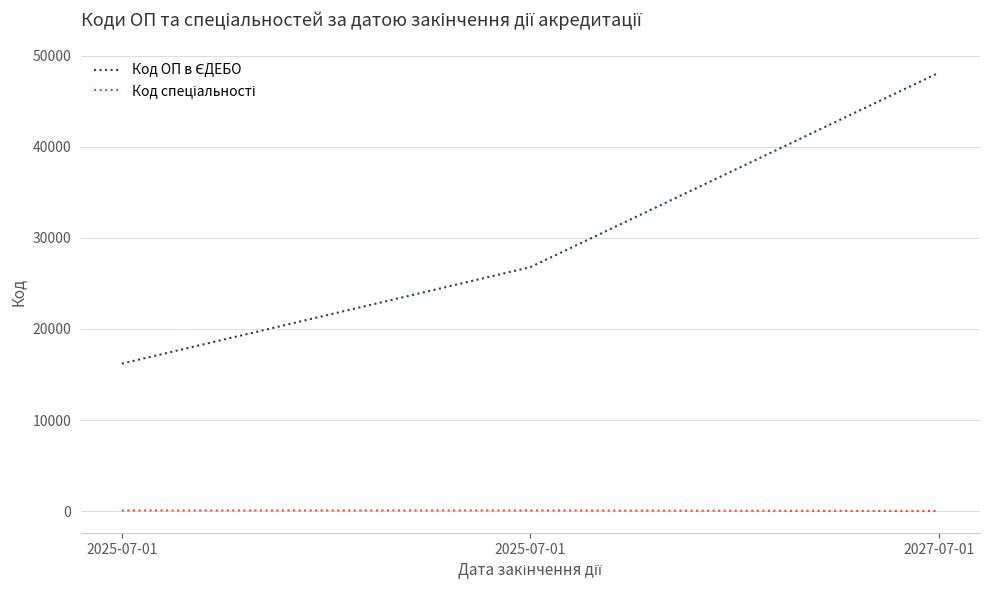

How many categories are shown in the chart?

3